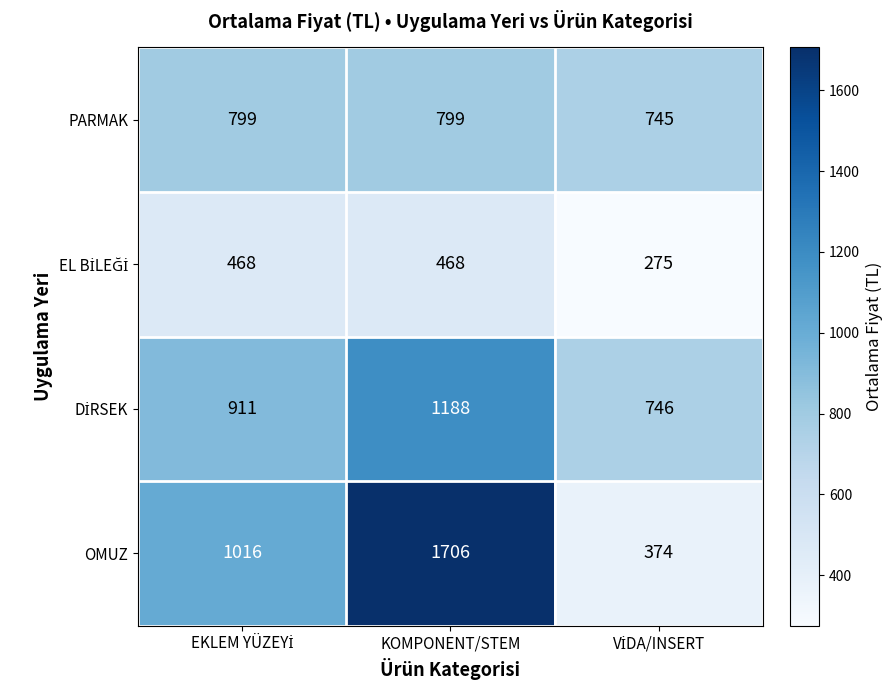

How many series are shown in this chart?

4